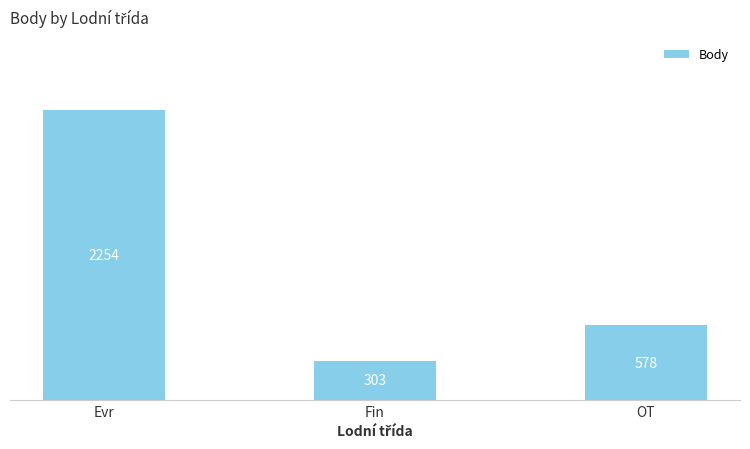

Reading right to left, transcribe all the data shown in this chart.

578	303	2254